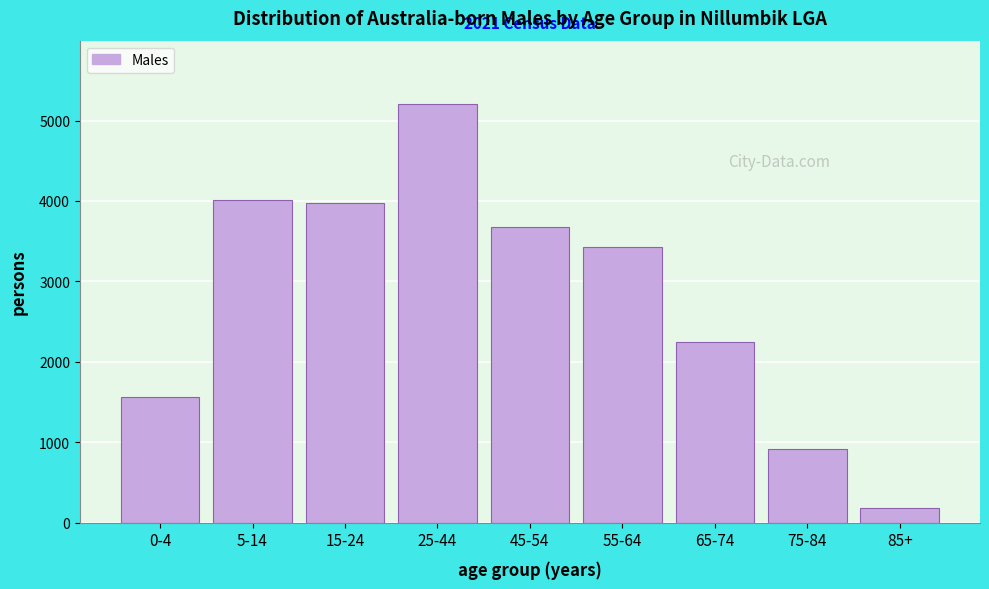

Reading left to right, what are all the values shown in this chart?

0-4=1565	5-14=4015	15-24=3969	25-44=5212	45-54=3672	55-64=3432	65-74=2252	75-84=914	85+=188